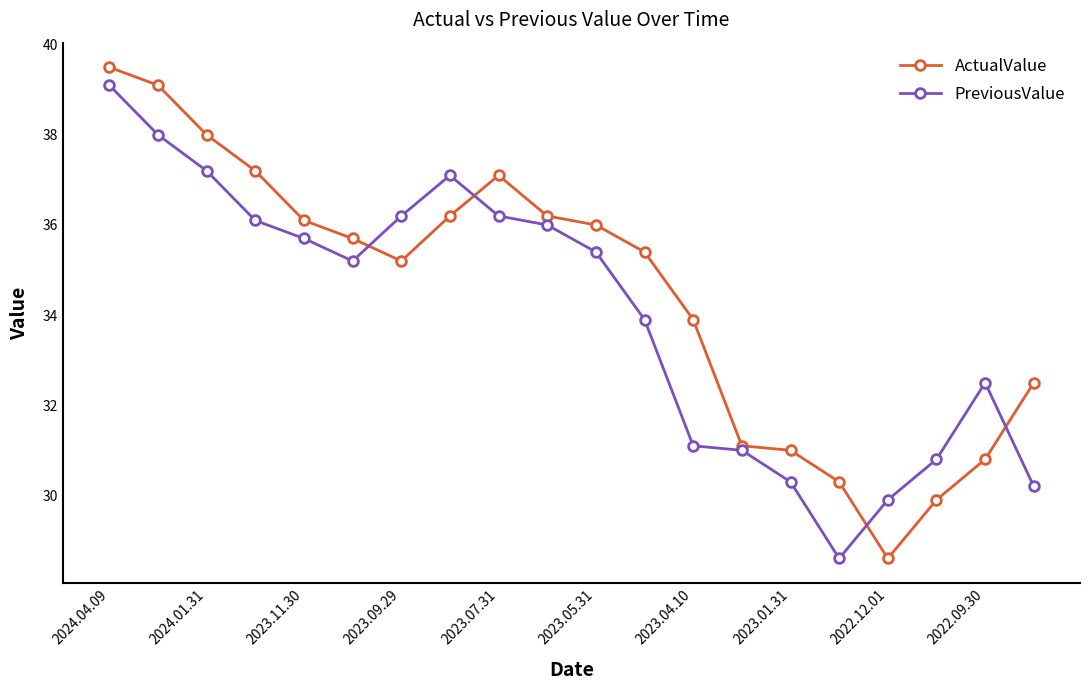

What is the value of the PreviousValue point at the 14th from the left?

31.0